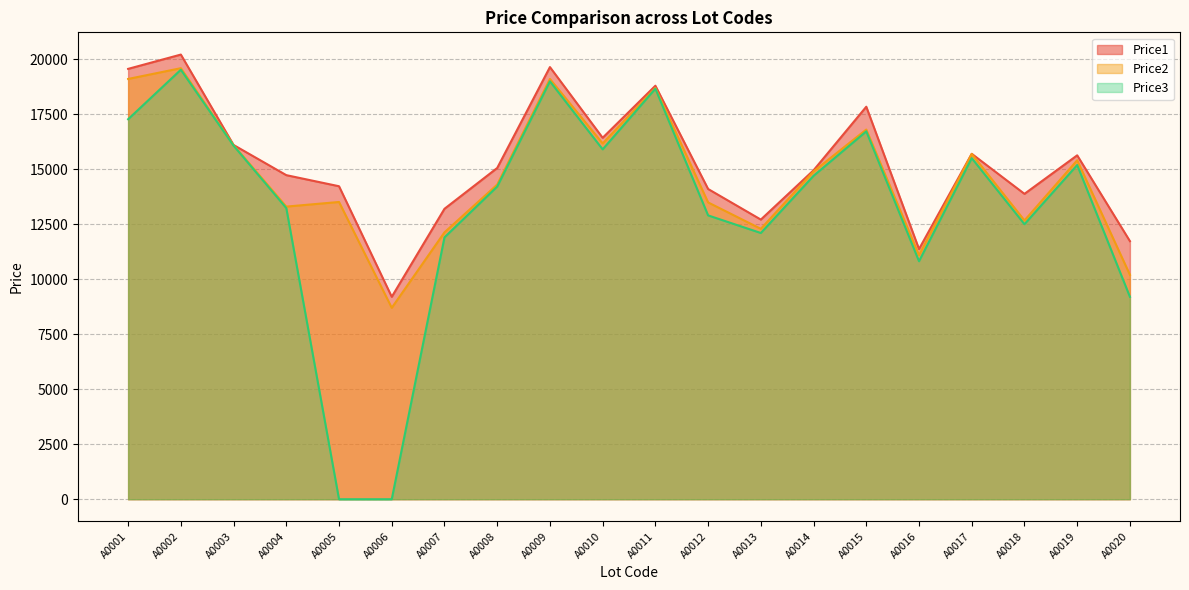

True or false: Price2 and Price1 intersect in this chart.

False